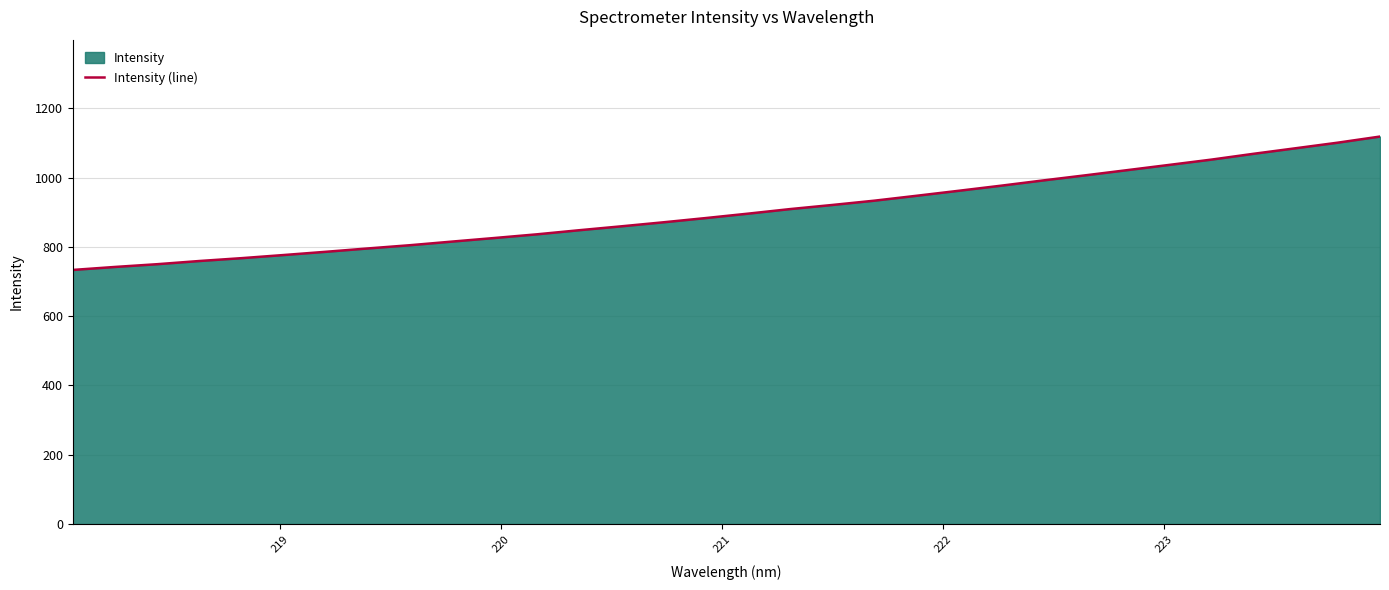

How many lines are shown in the chart?

1